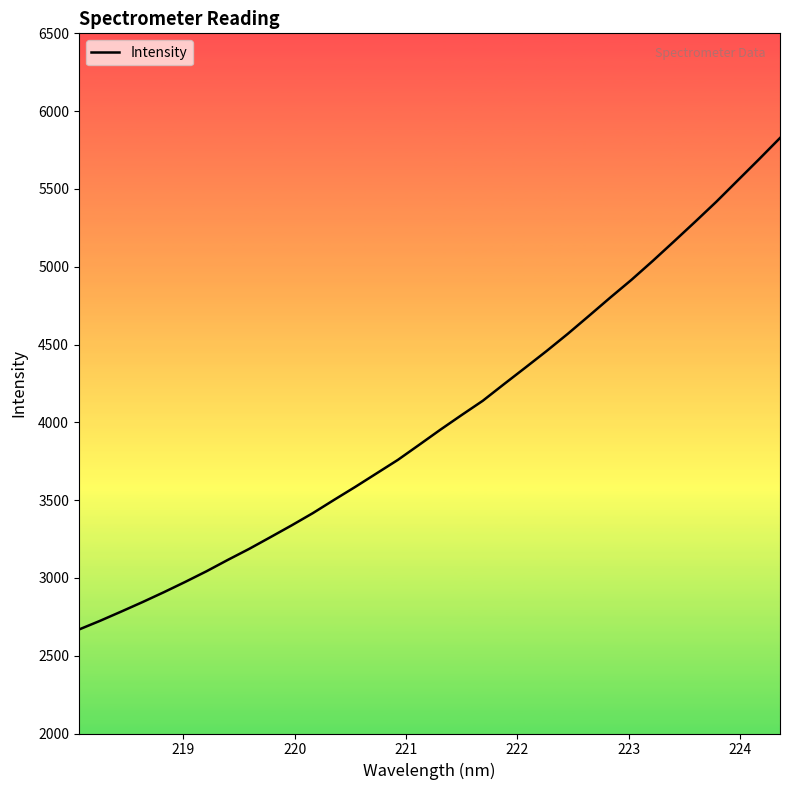

Reading right to left, list all the values displayed in this chart.

5827.3	5689.1	5553.5	5417.7	5288.7	5162.0	5036.8	4915.7	4801.3	4684.3	4568.4	4457.8	4351.1	4245.5	4138.4	4046.3	3952.1	3854.8	3758.3	3671.7	3585.1	3501.3	3416.1	3337.2	3261.2	3185.9	3115.5	3042.5	2974.2	2908.3	2844.9	2784.0	2724.3	2667.9